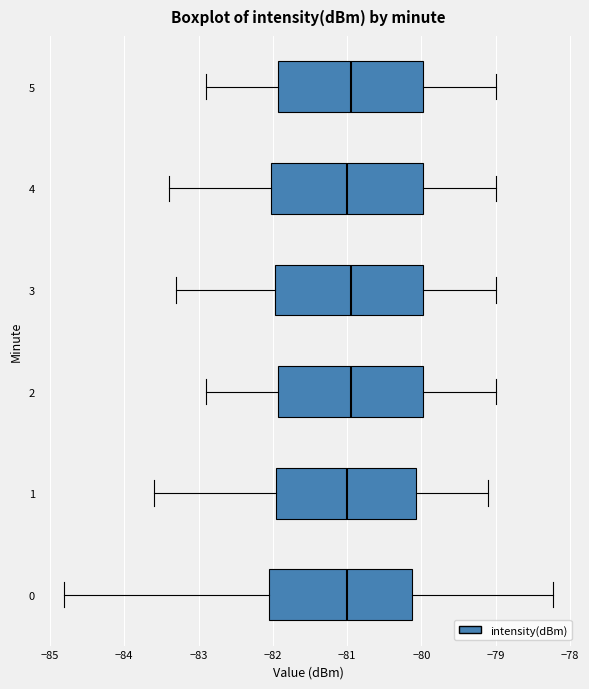

Reading bottom to top, read every box against the x-axis: the position of its median line, the range the box covers, and the ends of its whiskers. The values are not printed on the chart, so give them approximately, as read against the axis.

0: median -81.0, box -82.1 to -80.1, whiskers -84.8 to -78.2
1: median -81.0, box -81.9 to -80.1, whiskers -83.6 to -79.1
2: median -80.9, box -81.9 to -80.0, whiskers -82.9 to -79.0
3: median -80.9, box -82.0 to -80.0, whiskers -83.3 to -79.0
4: median -81.0, box -82.0 to -80.0, whiskers -83.4 to -79.0
5: median -80.9, box -81.9 to -80.0, whiskers -82.9 to -79.0